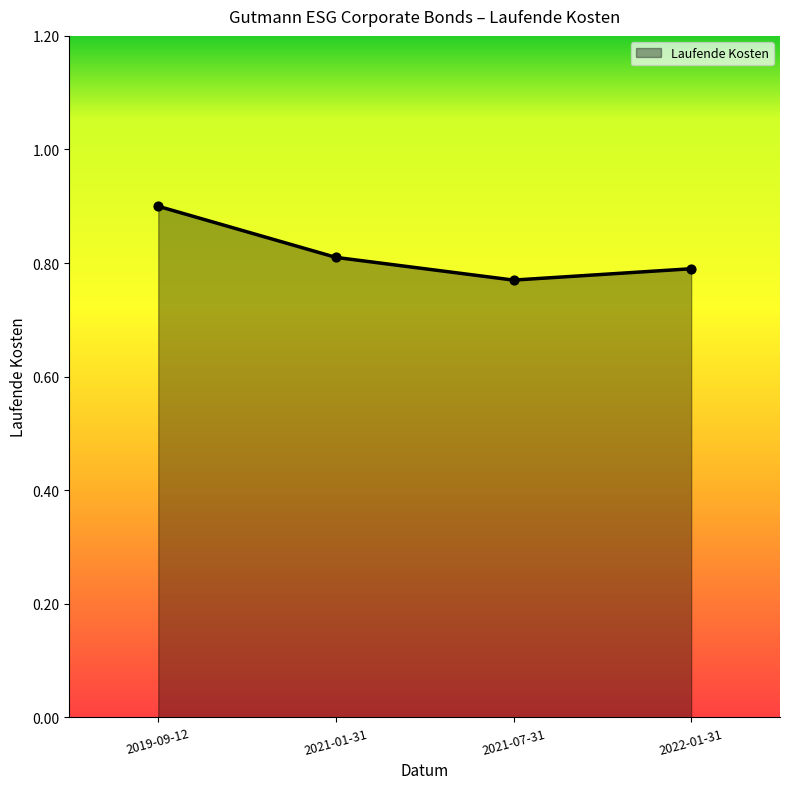

Which has a higher value, 2021-01-31 or 2019-09-12?

2019-09-12